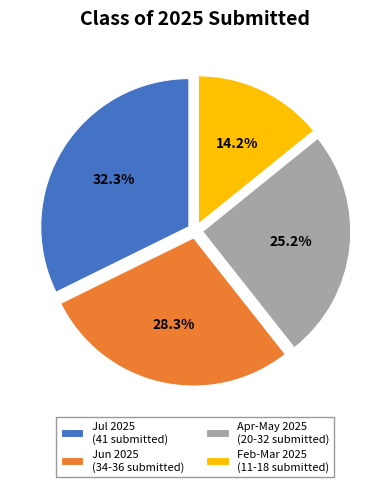

Is there any slice that represents more than half of the pie?

No